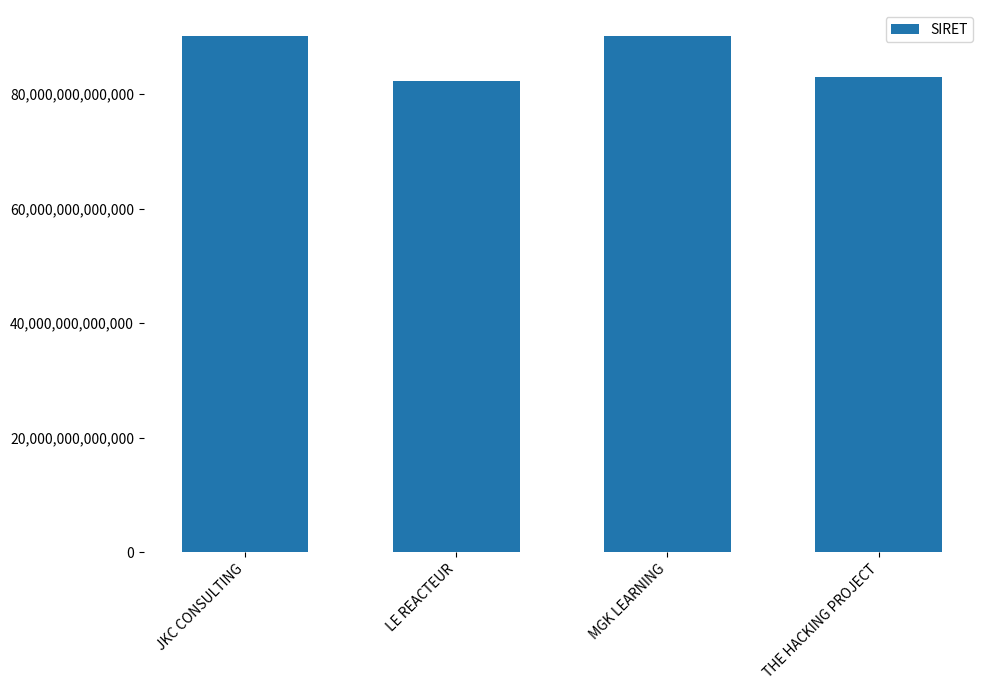

What is the label of the 4th bar from the right?

JKC CONSULTING